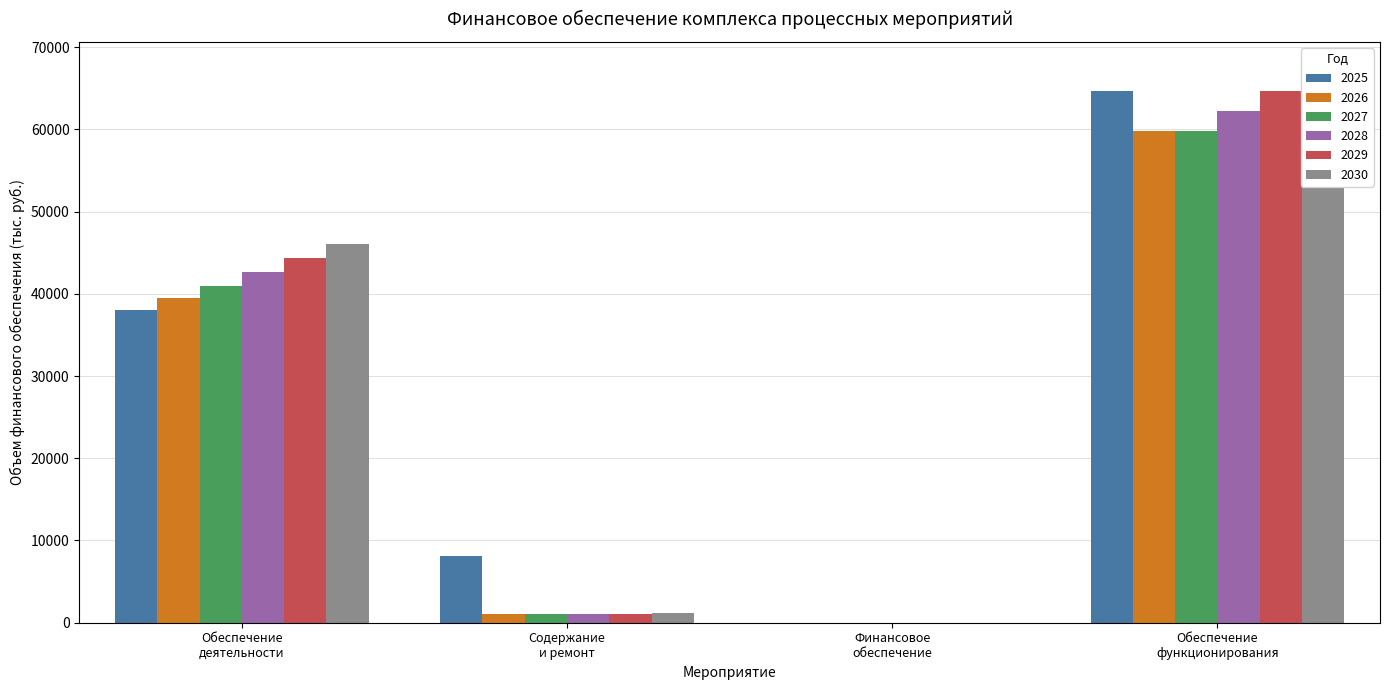

Which category has the highest value across all series?

Обеспечение функционирования